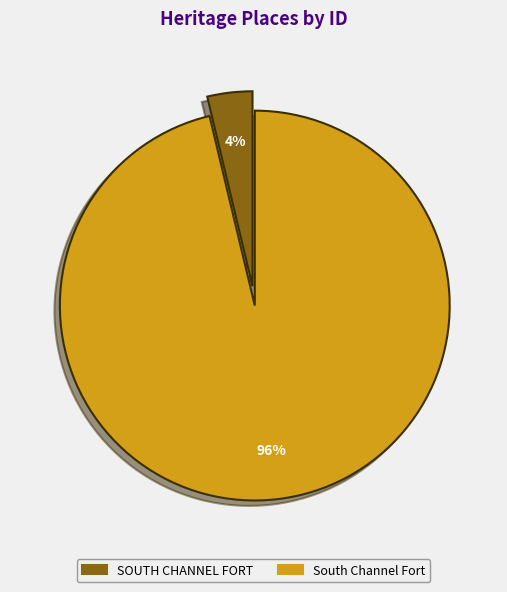

Rank the categories by value from lowest to highest.

SOUTH CHANNEL FORT, South Channel Fort